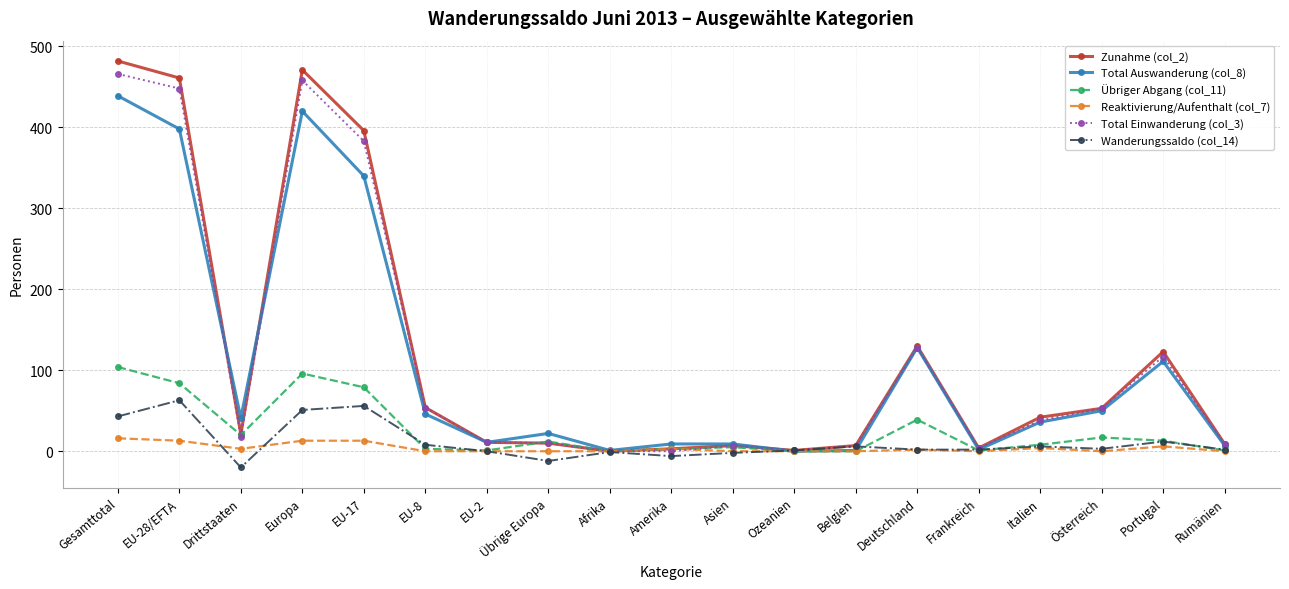

Where does the Zunahme (col_2) series first go above 21?

Gesamttotal